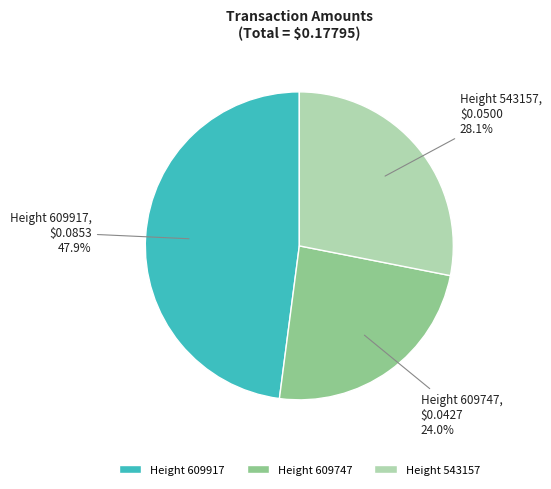

Which has a higher value, Height 609747 or Height 609917?

Height 609917